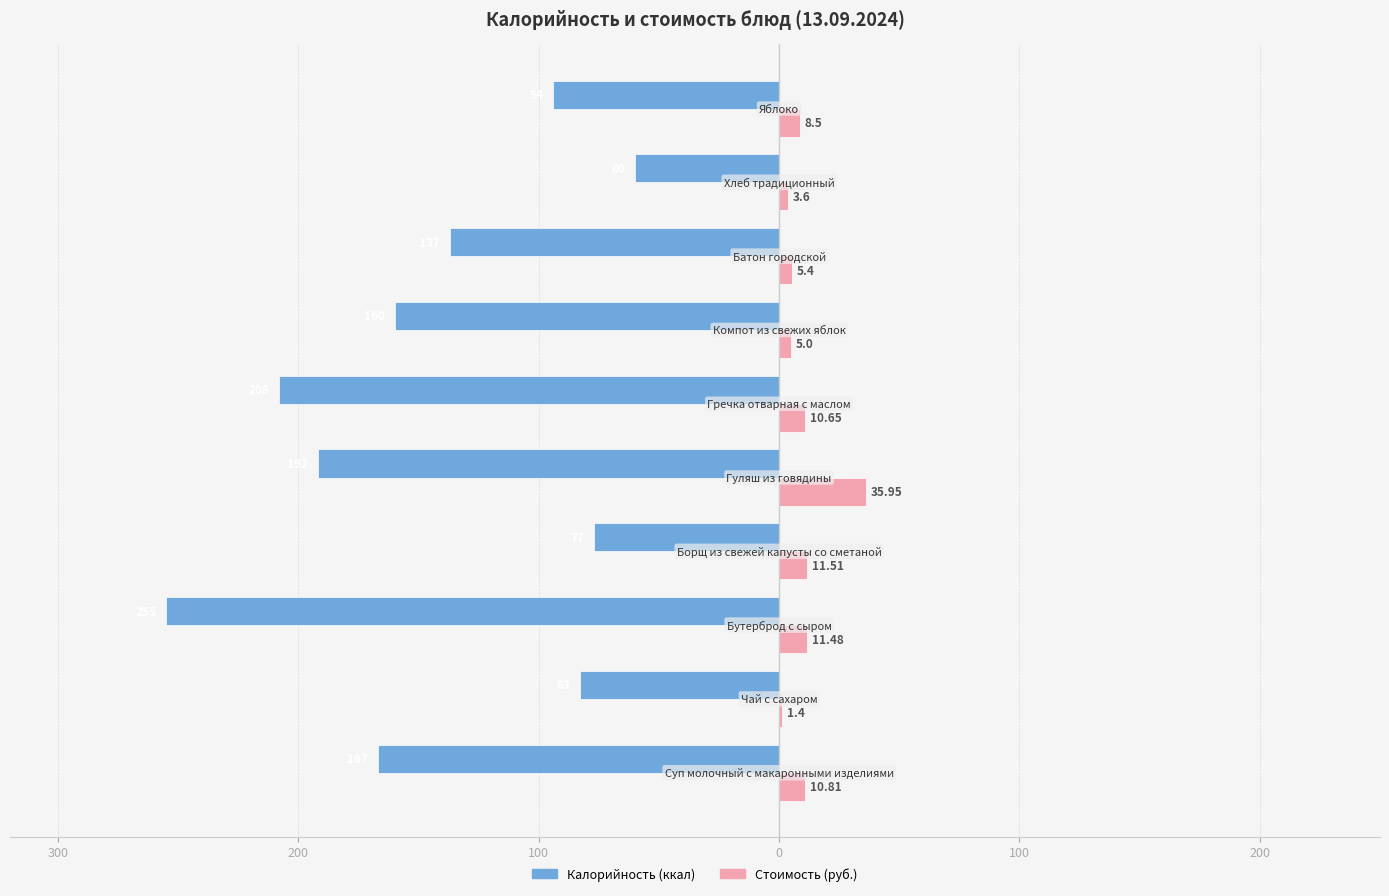

Reading right to left, list all the values displayed in this chart.

Калорийность (ккал): -94.0	-60.0	-137.0	-160.0	-208.0	-192.0	-77.0	-255.0	-83.0	-167.0
Стоимость (руб.): 8.5	3.6	5.4	5.0	10.7	36.0	11.5	11.5	1.4	10.8